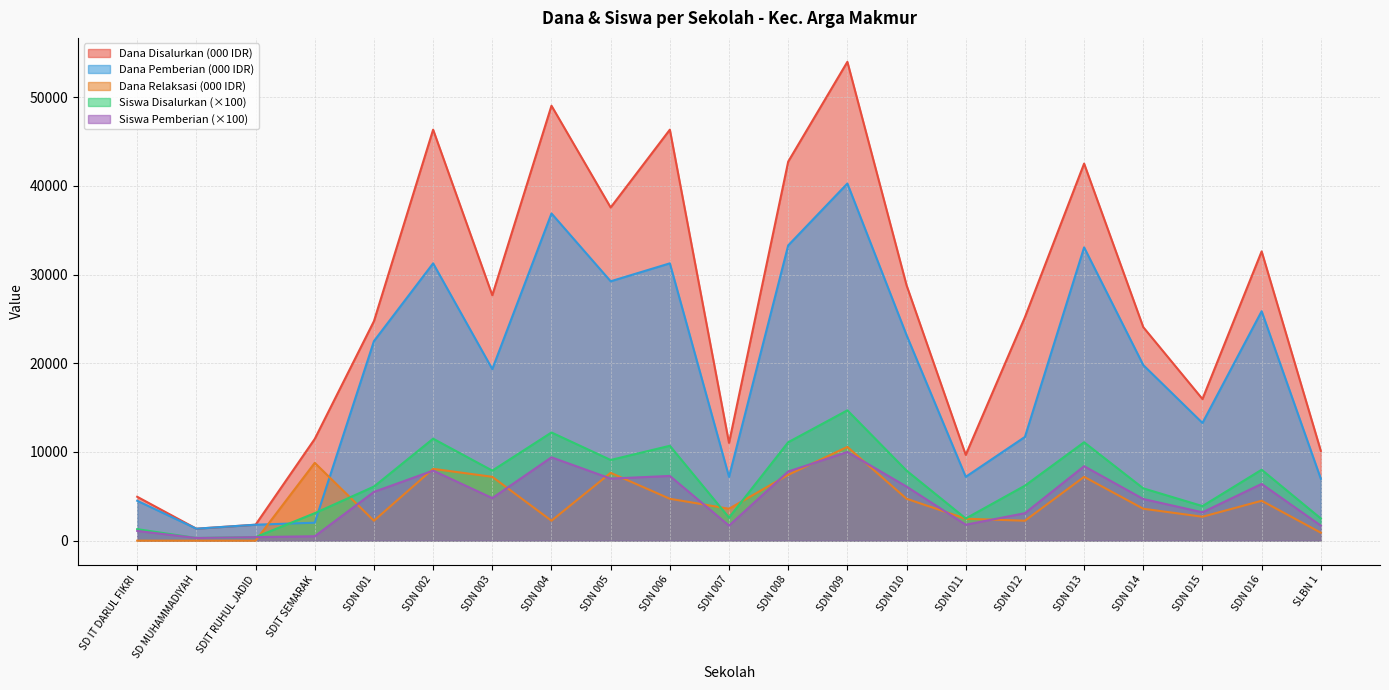

Rank the series by their maximum value, from highest to lowest.

Dana Disalurkan (000 IDR), Dana Pemberian (000 IDR), Siswa Disalurkan (×100), Dana Relaksasi (000 IDR), Siswa Pemberian (×100)